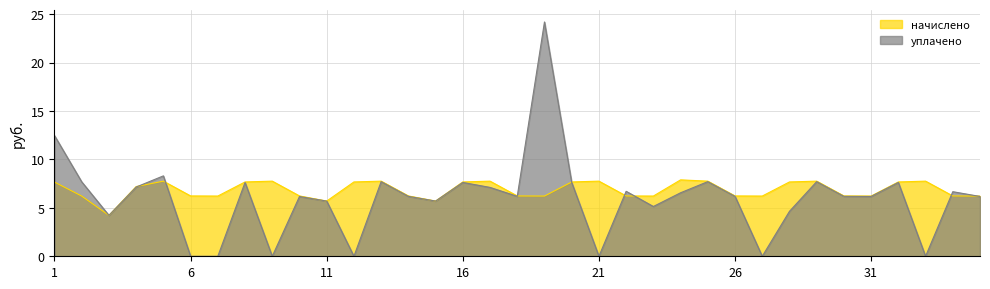

Is the value of уплачено at 11 greater than the value of начислено at 23?

No